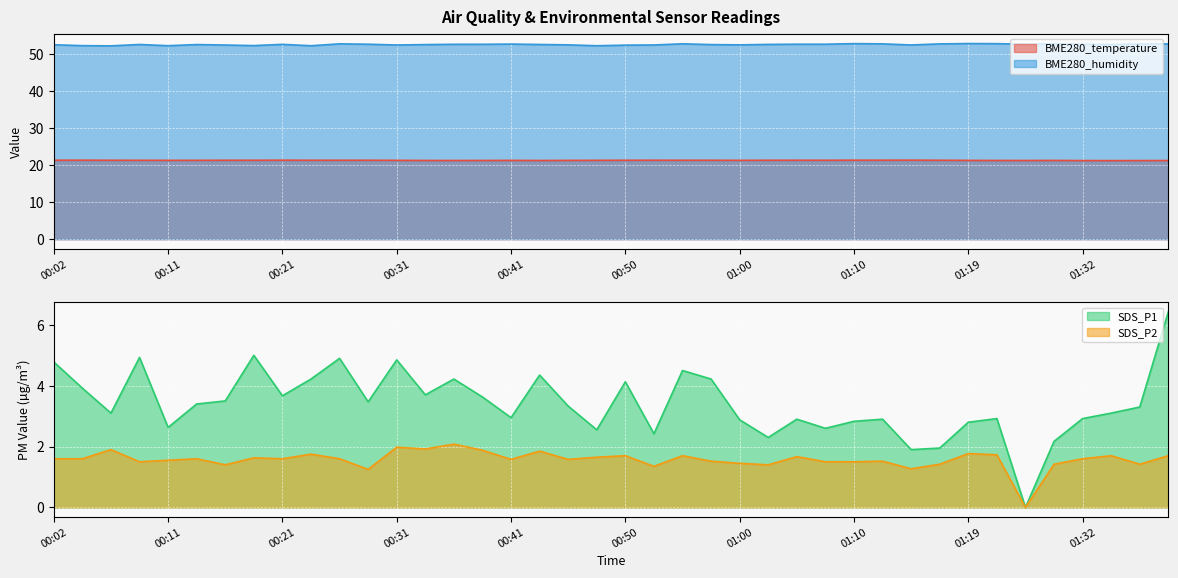

What is the spread (max minus min) of values at 00:04?

50.6